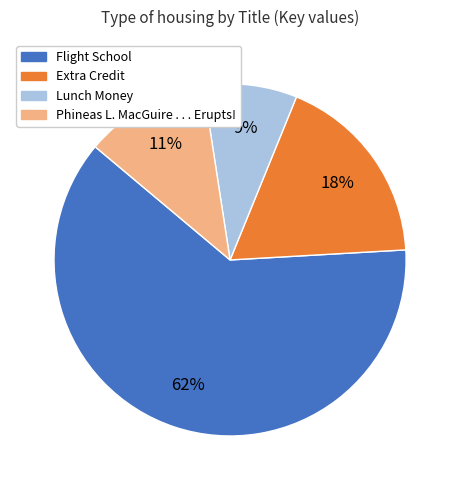

What is the ratio of the value at Extra Credit to the value at Phineas L. MacGuire . . . Erupts!?

1.6